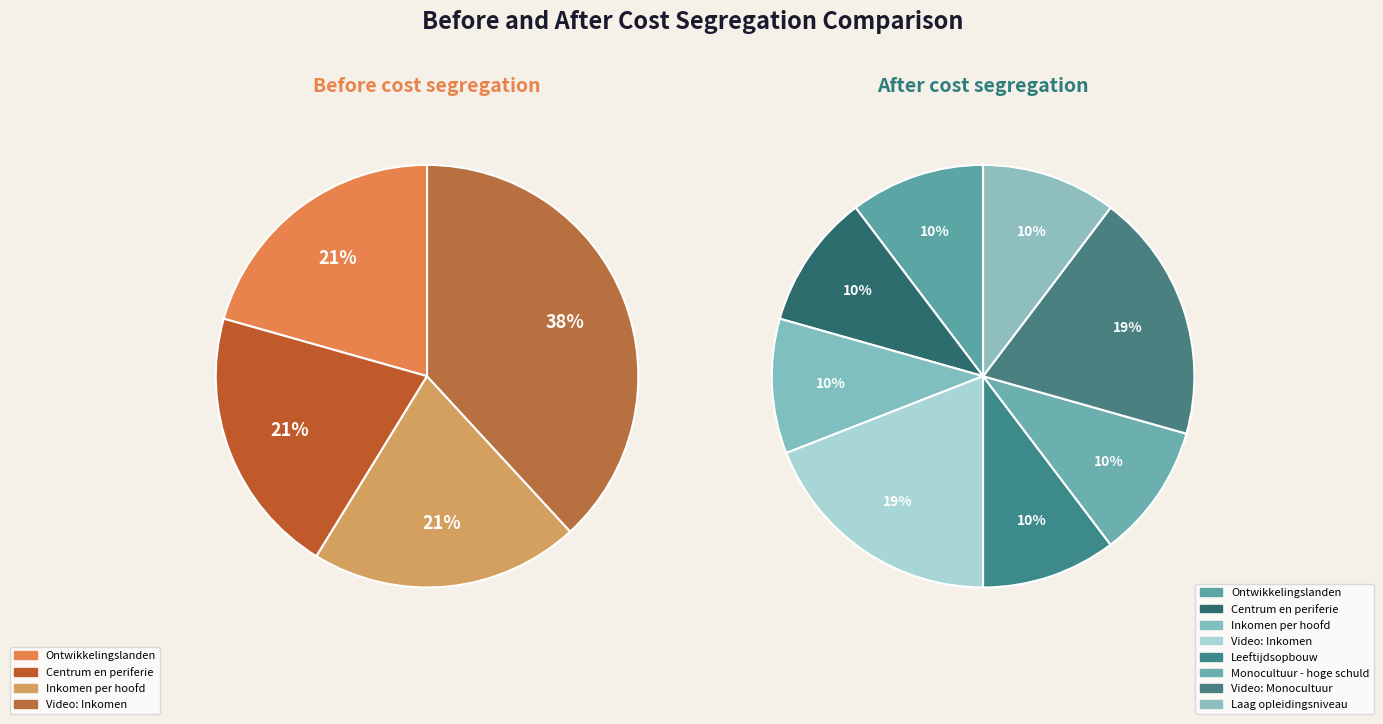

Is there a majority slice in this chart?

No